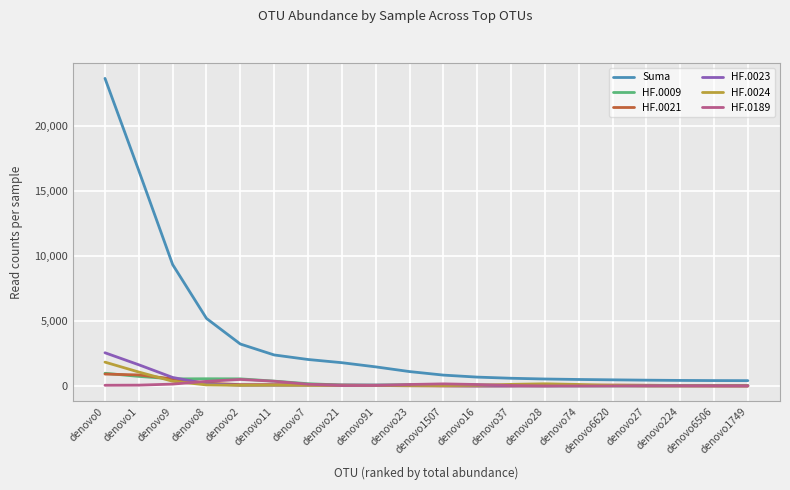

What is the sum of the HF.0189 values at denovo0 and denovo8?

422.3